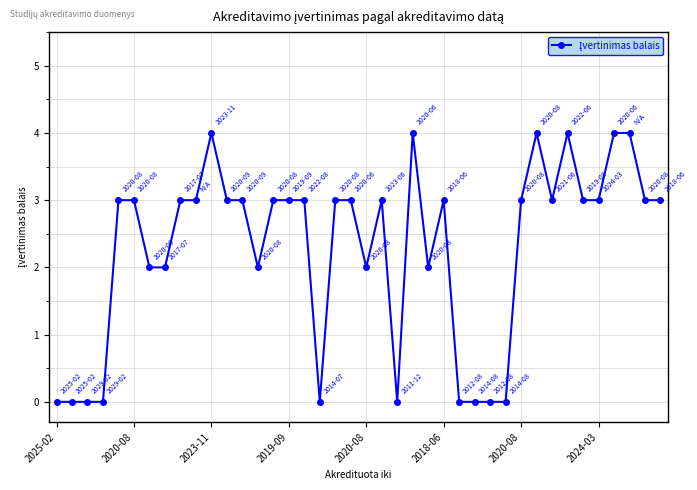

What is the value of the 9th point from the left?

3